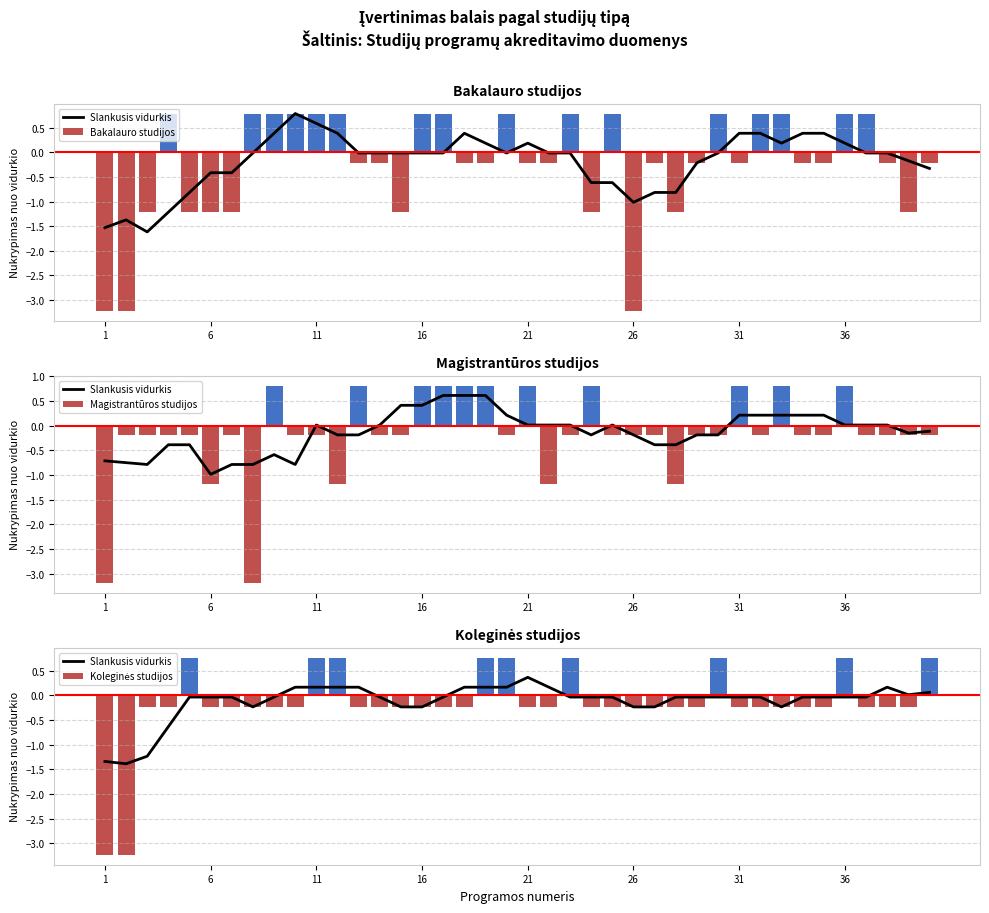

How many values in the Bakalauro studijos series are below 0?

24